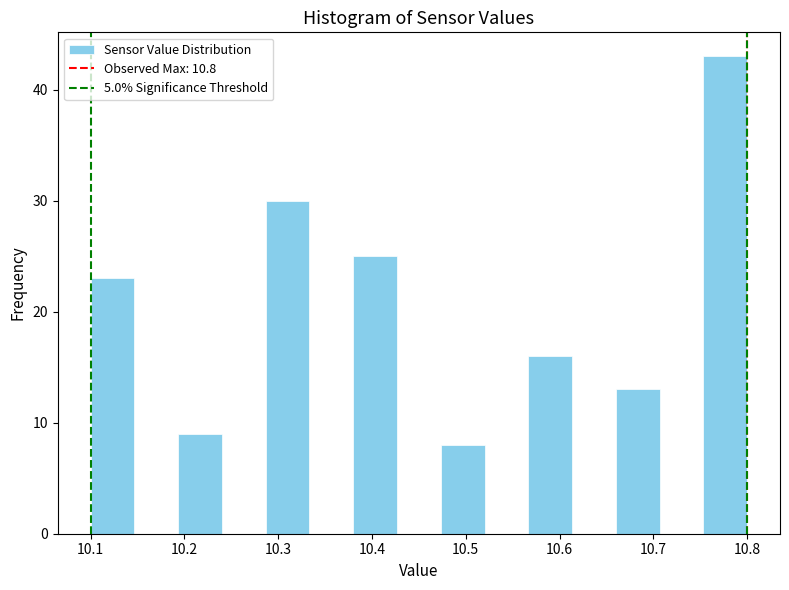

Over which range of the x-axis is the bar tallest?

10.75 to 10.80